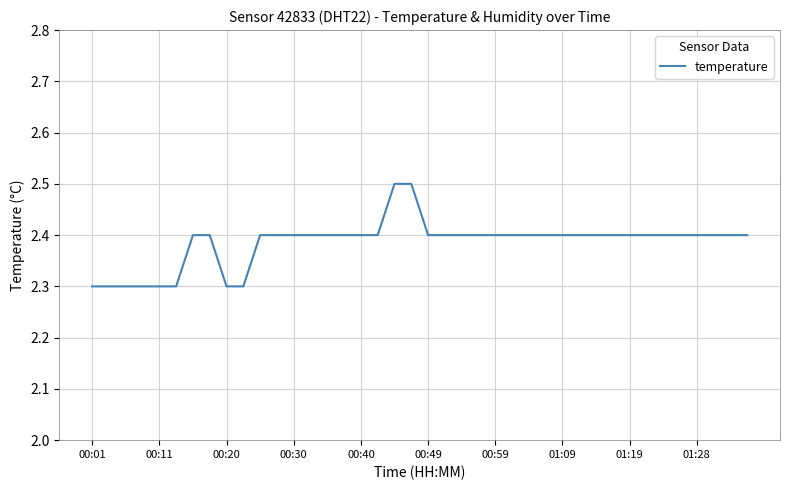

What is the minimum value shown in the chart?

2.3